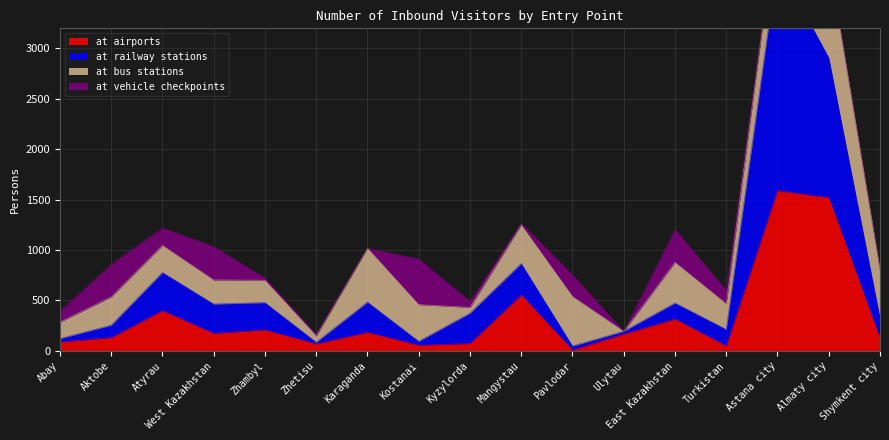

The at airports series shows 315 at Zhambyl. True or false?

False